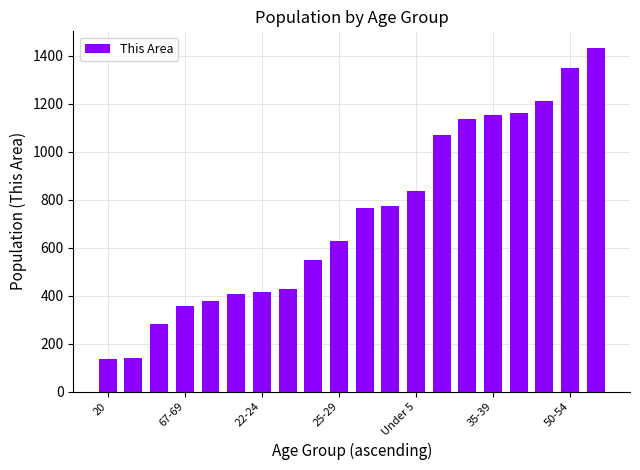

What is the average value?

730